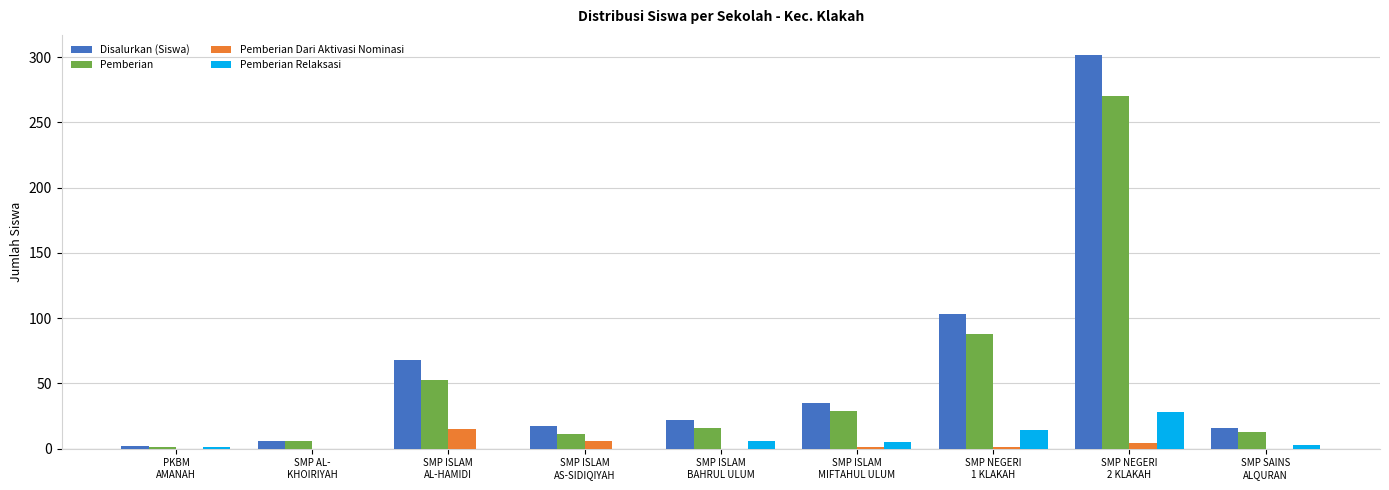

What is the maximum value for Pemberian Dari Aktivasi Nominasi?

15